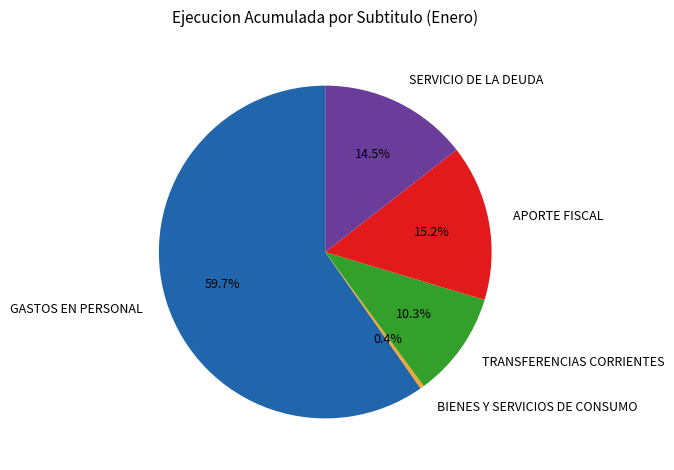

How much of the chart is everything except APORTE FISCAL?

84.8%